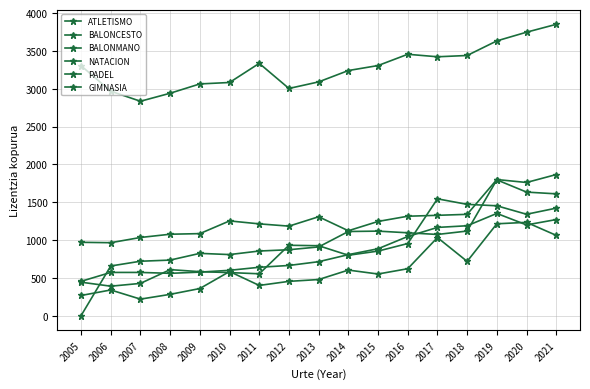

Where do GIMNASIA and NATACION first cross each other?

2009 and 2010